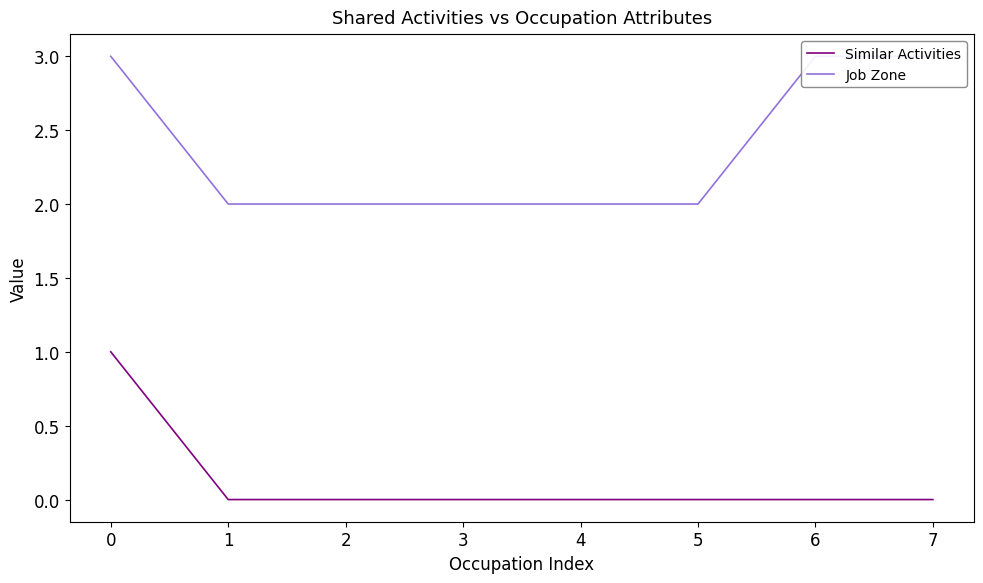

True or false: Similar Activities and Job Zone intersect in this chart.

False